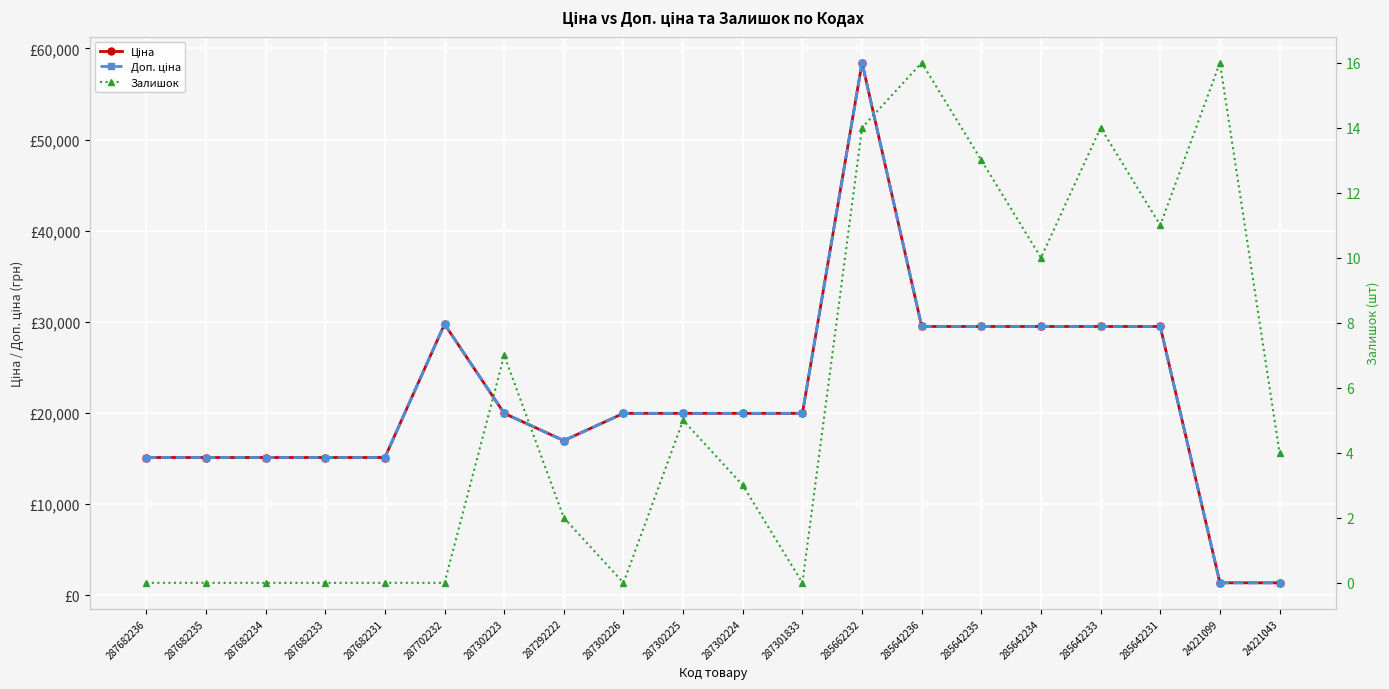

How many series are shown in this chart?

3